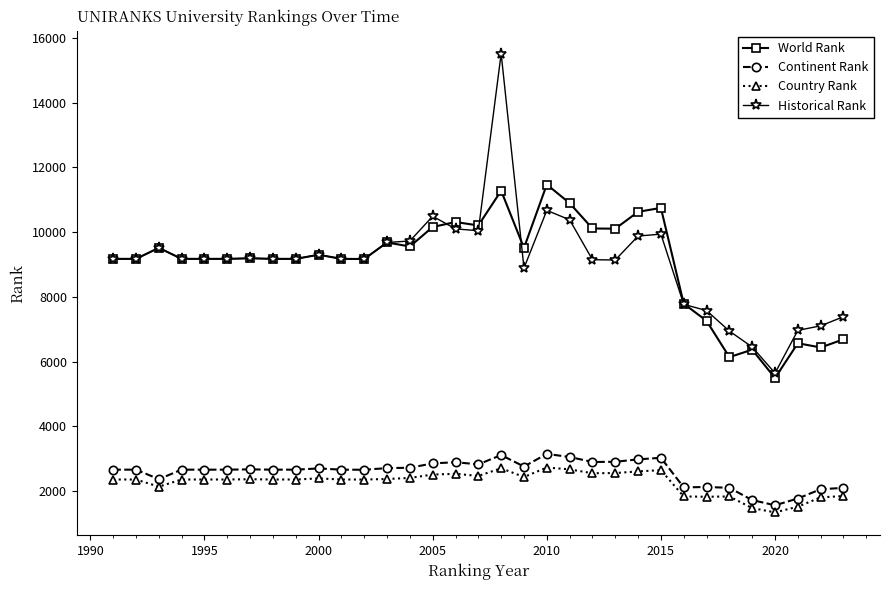

What is the smallest value displayed?

1341